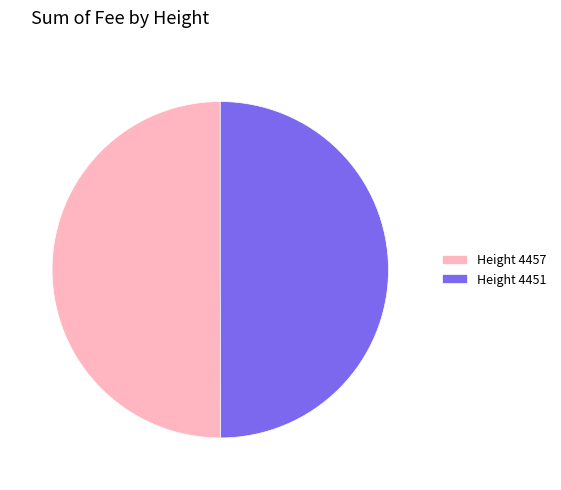

True or false: Height 4451 accounts for 50% of the total.

True